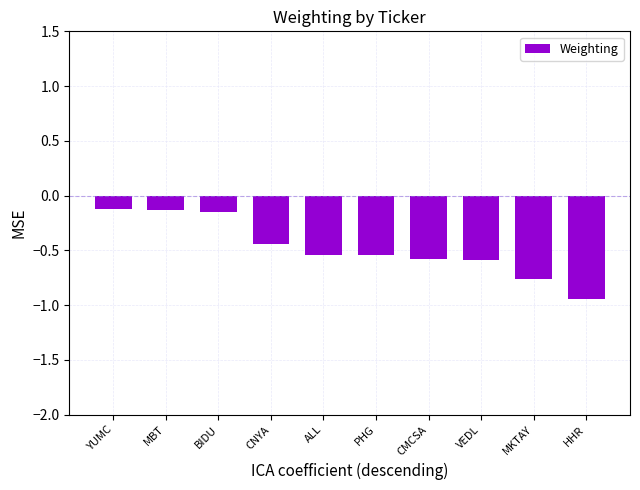

What is the label of the 5th bar from the left?

ALL